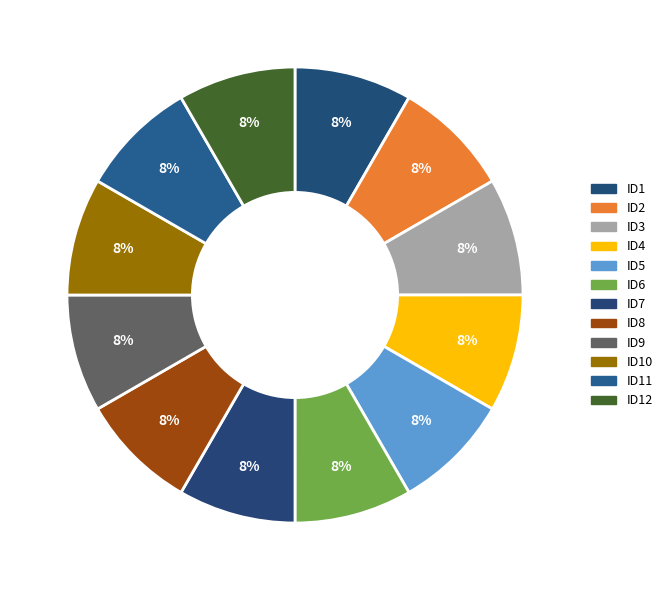

How many slices are in this pie chart?

12